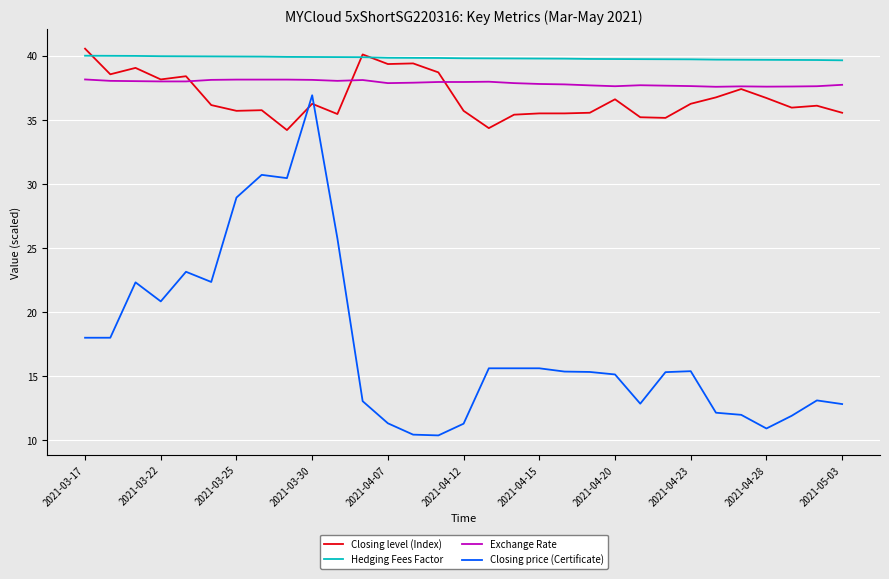

What is the lowest value of the Closing level (Index) series?

34.2